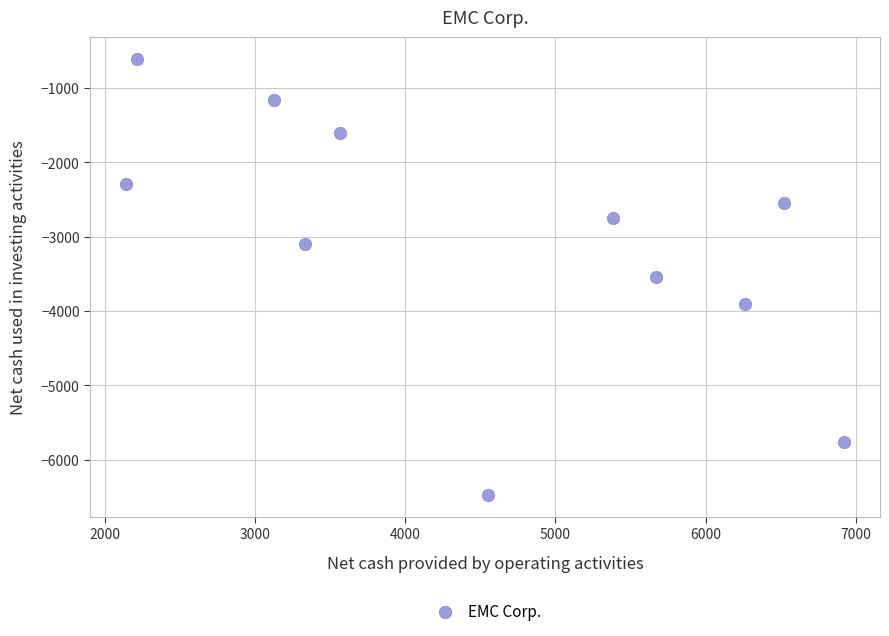

What is the average Y value?

-3070